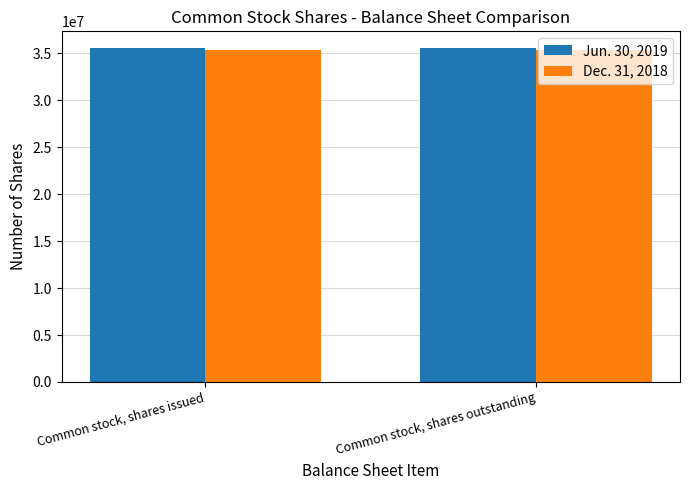

What is the minimum value shown in the chart?

35343256